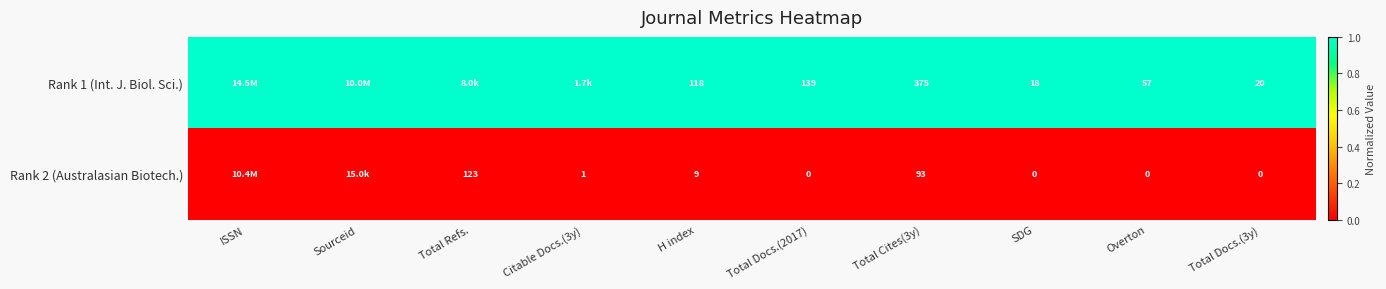

Is the value of Rank 1 (Int. J. Biol. Sci.) at Overton greater than the value of Rank 2 (Australasian Biotech.) at SDG?

Yes